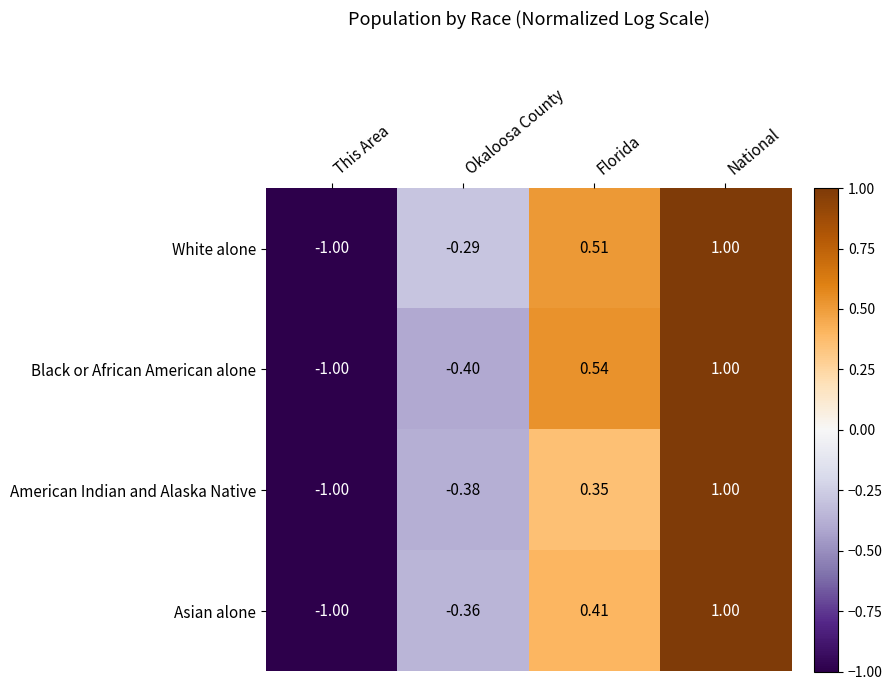

List the series in order of their overall mean, highest first.

White alone, Black or African American alone, Asian alone, American Indian and Alaska Native